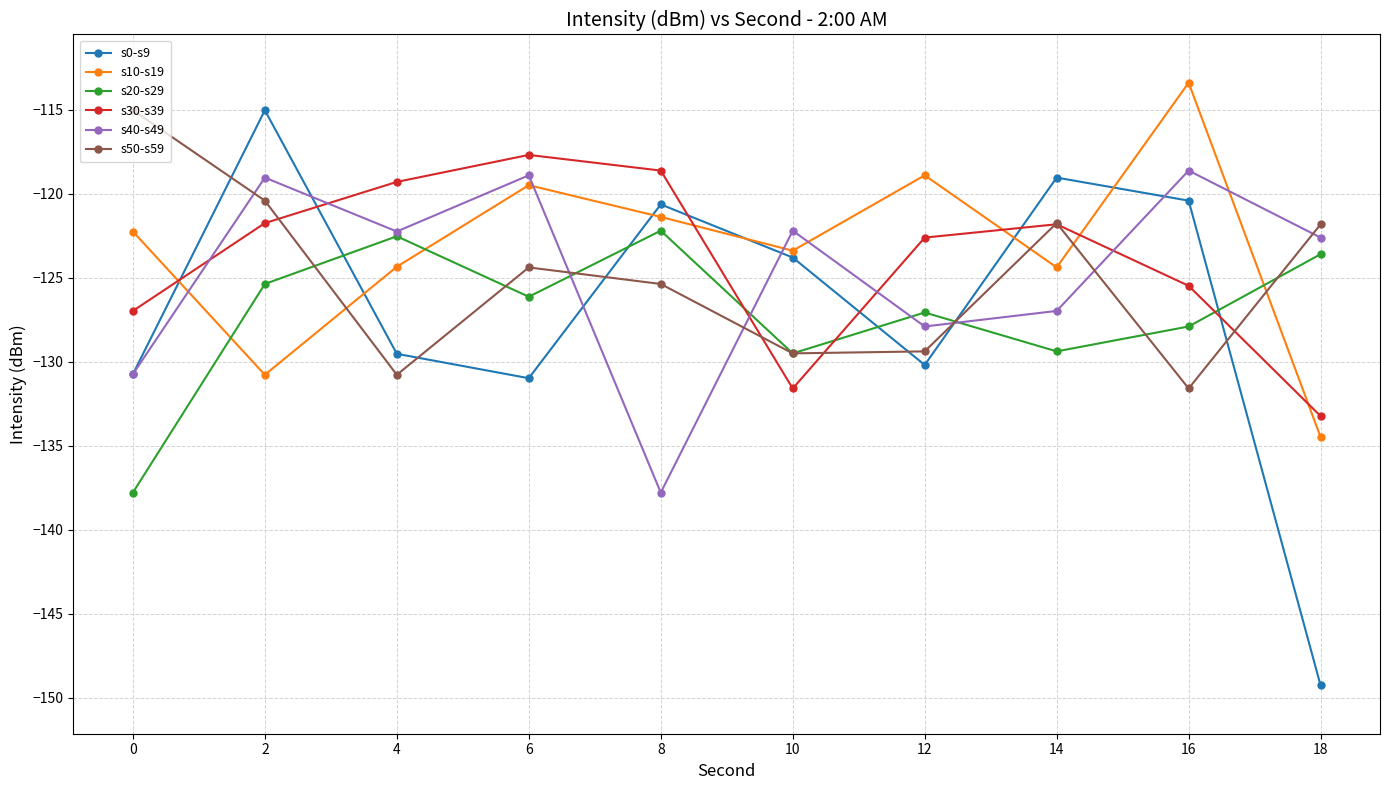

After their last crossing, which series has the higher values: s40-s49 or s20-s29?

s40-s49